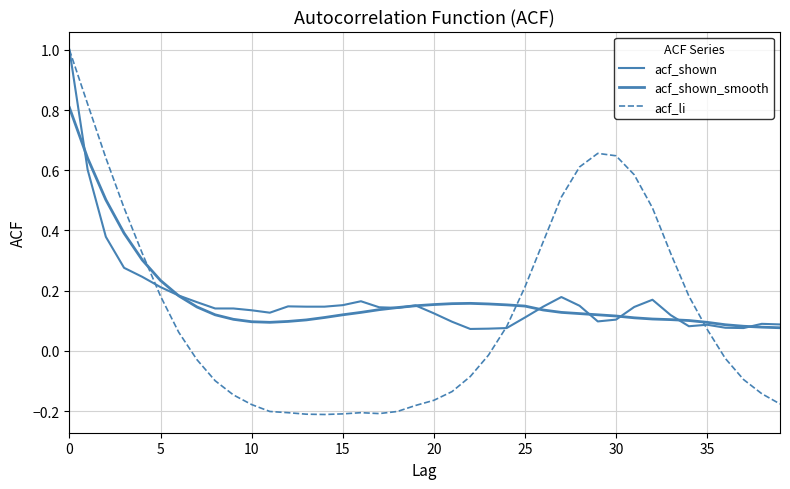

Is this an area chart (filled region under the line)?

No